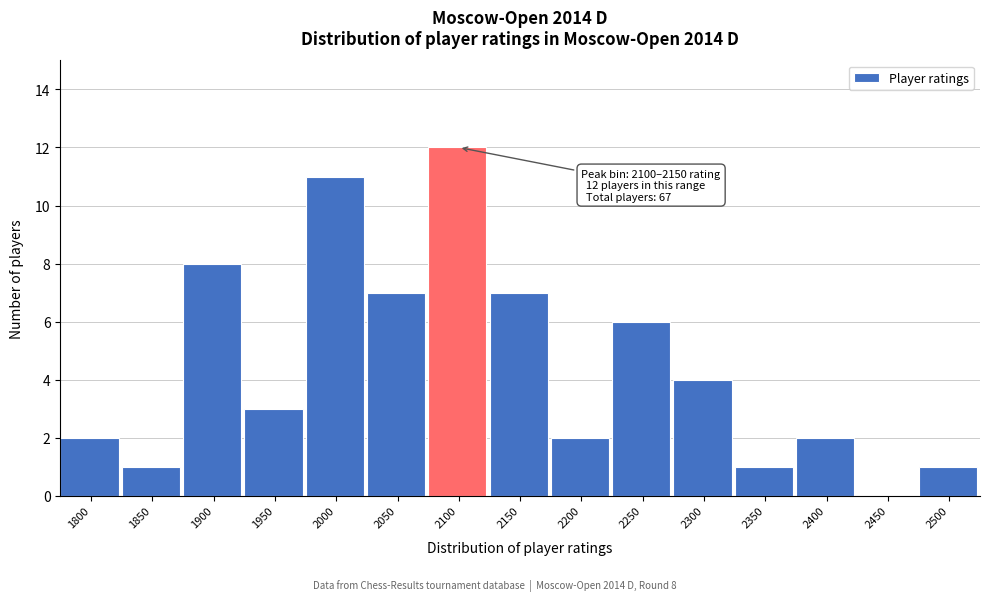

Reading right to left, extract all data points from this chart.

2500=1	2450=0	2400=2	2350=1	2300=4	2250=6	2200=2	2150=7	2100=12	2050=7	2000=11	1950=3	1900=8	1850=1	1800=2